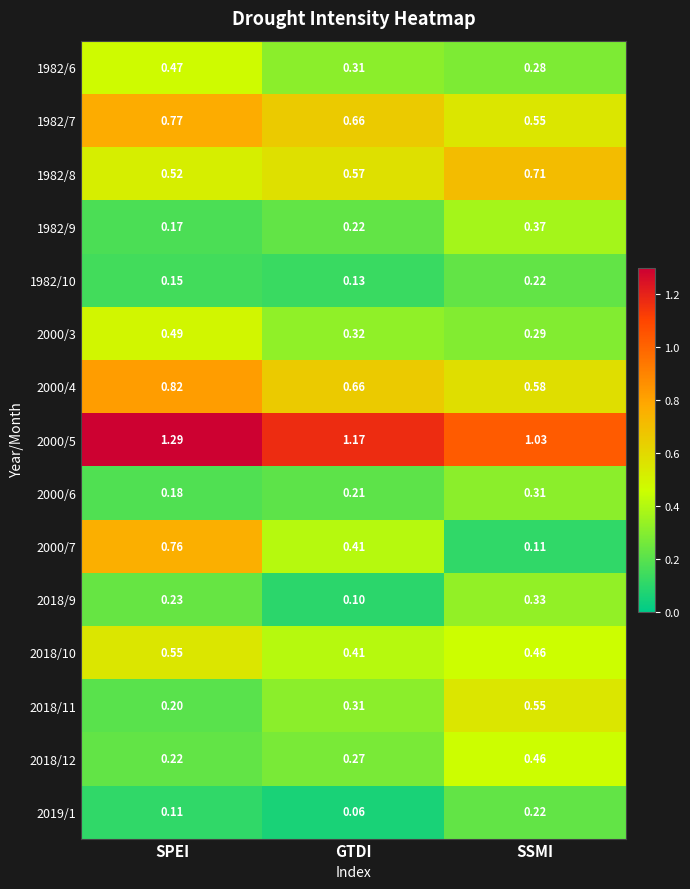

Is the value of 1982/9 at SSMI greater than the value of 2018/10 at SSMI?

No